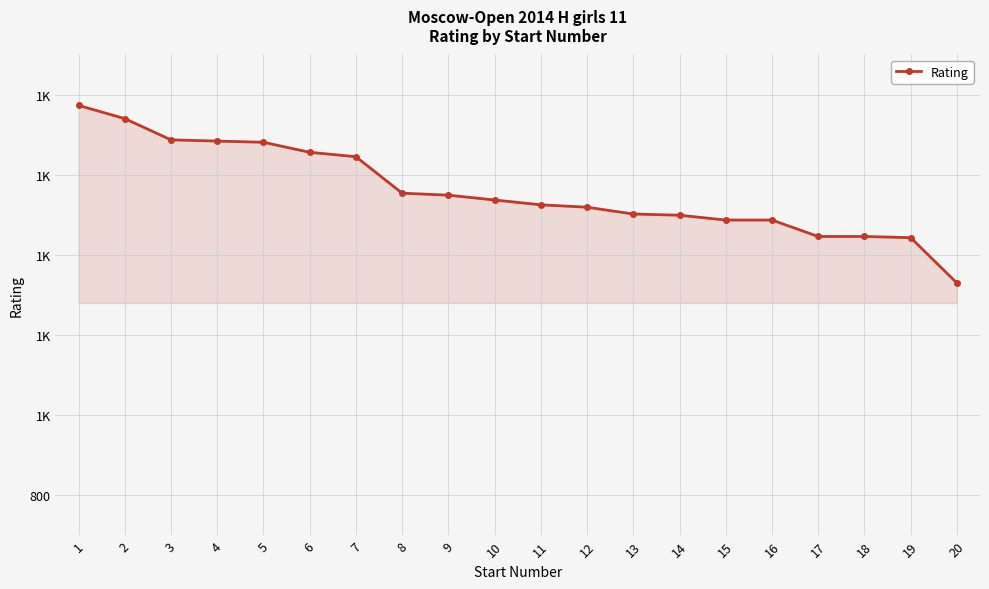

List the labels in order of value, largest first.

1, 2, 3, 4, 5, 6, 7, 8, 9, 10, 11, 12, 13, 14, 15, 16, 17, 18, 19, 20